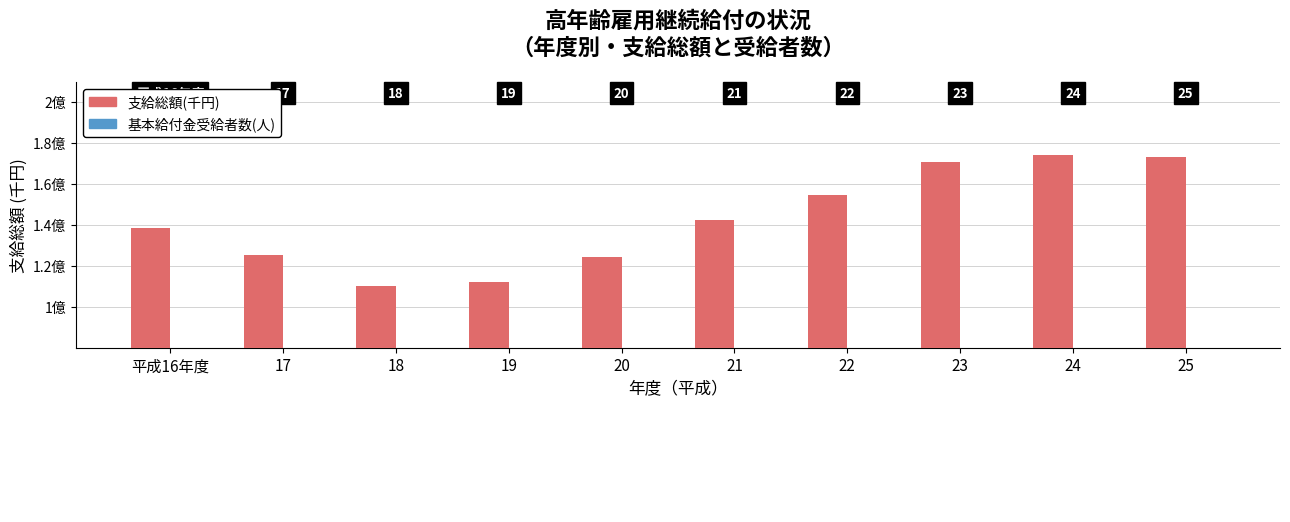

Rank the series by their average value, from highest to lowest.

支給総額(千円), 基本給付金受給者数(人)